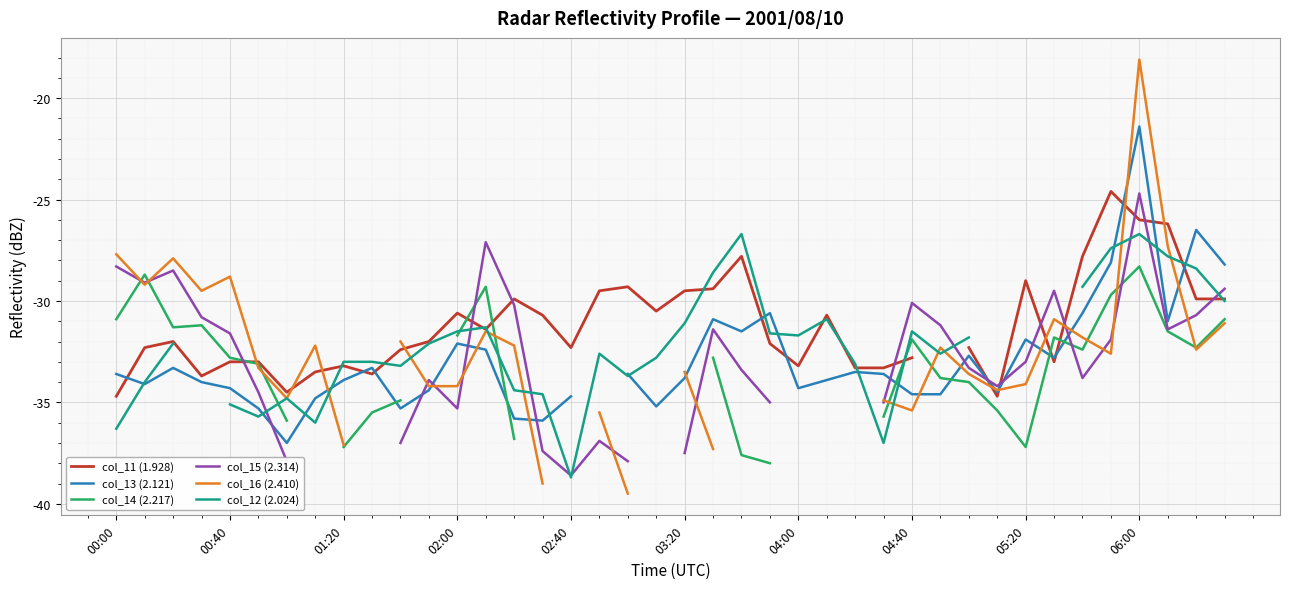

True or false: col_16 (2.410) and col_12 (2.024) cross at least once.

True